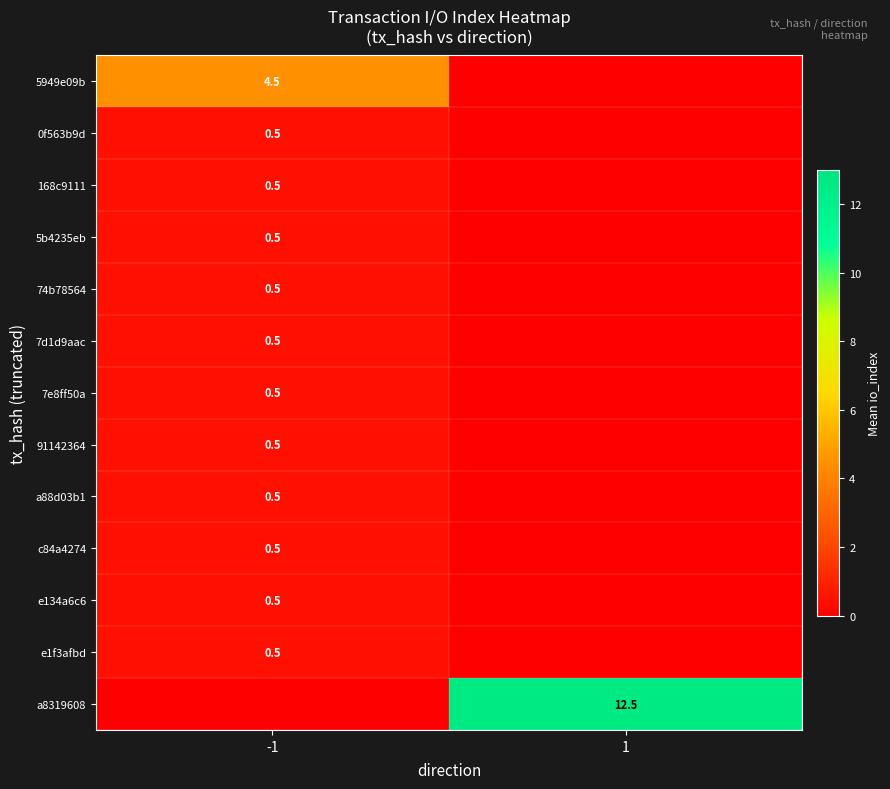

How many categories are shown in the chart?

2